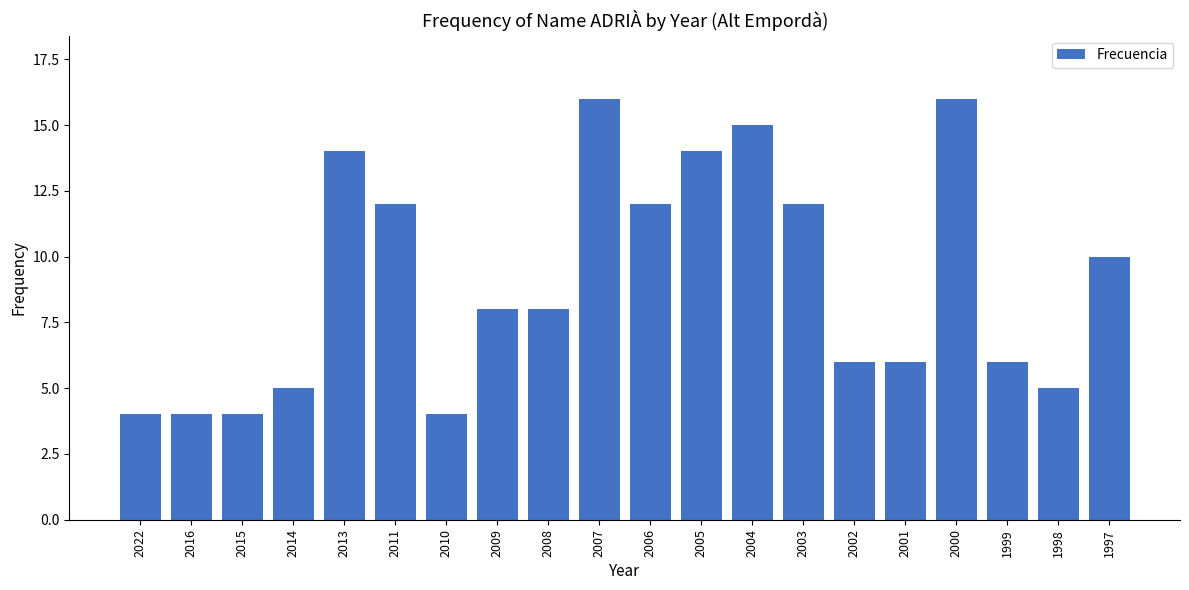

Where does the data first go above 8?

2013